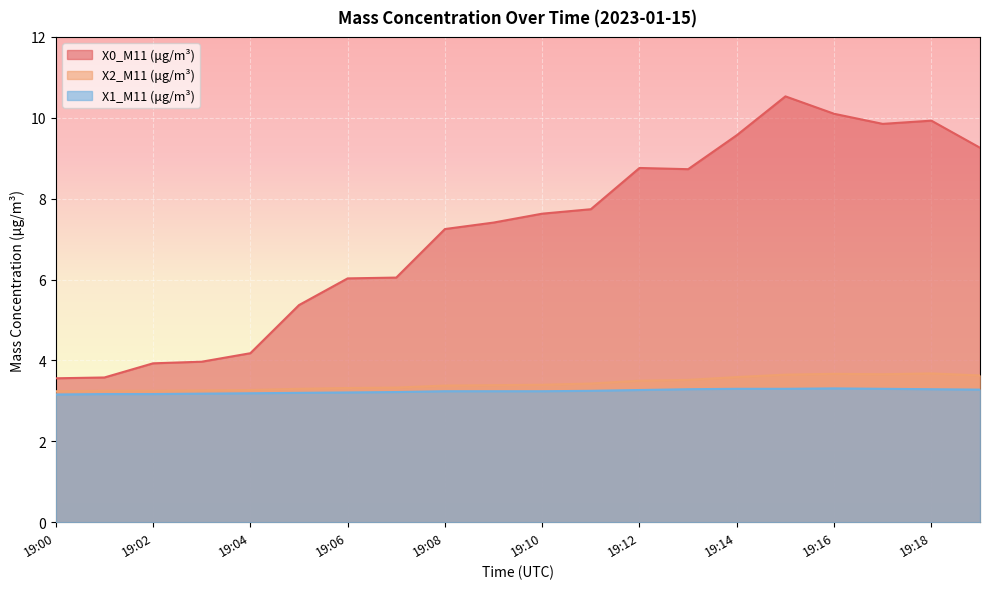

Where is X0_M11 (μg/m³) nearest to the value 7?

19:08